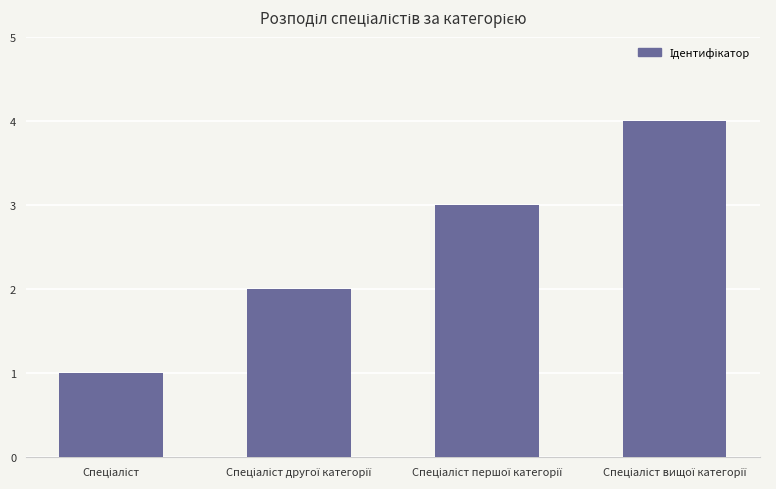

What is the difference between the maximum and minimum values?

3